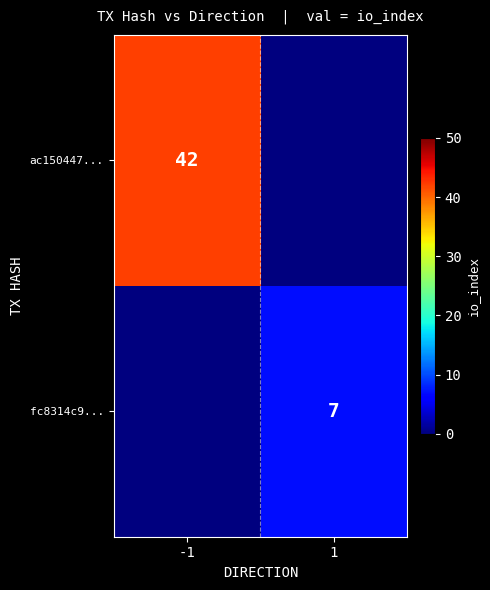

The fc8314c9... series shows 3 at 1. True or false?

False